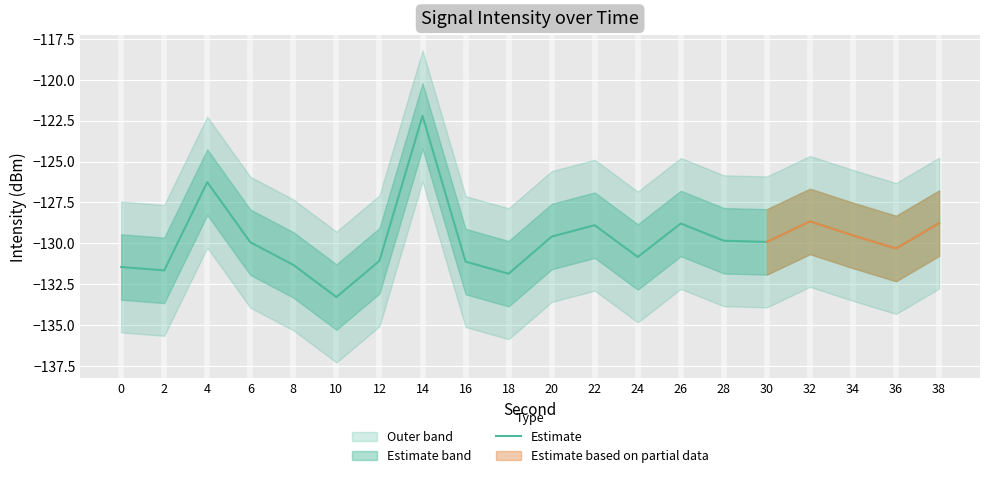

What is the sum of all values?

-2595.3